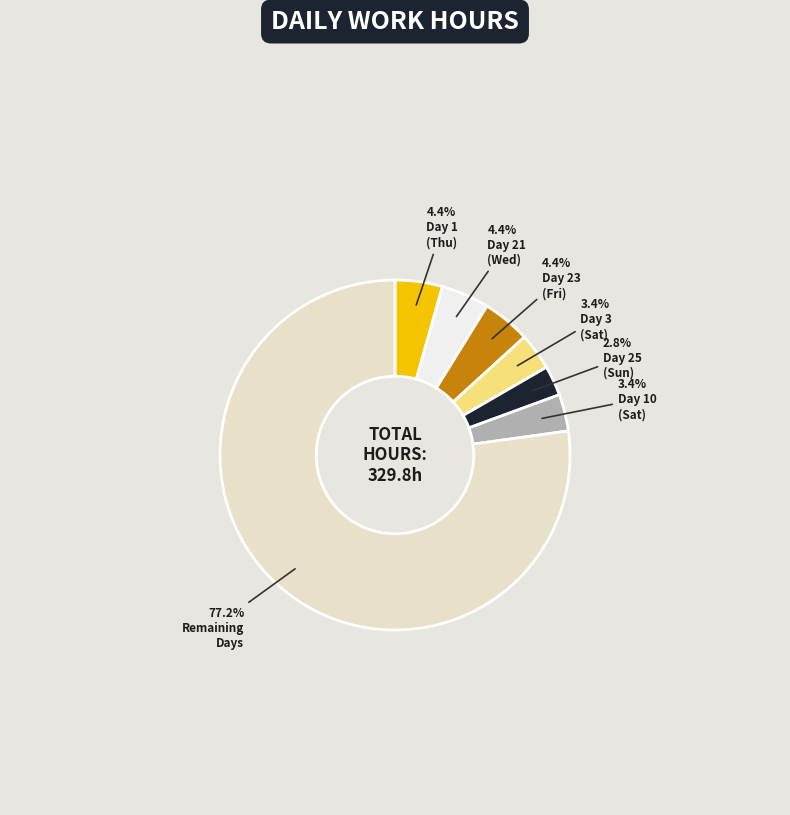

Is there a majority slice in this chart?

Yes